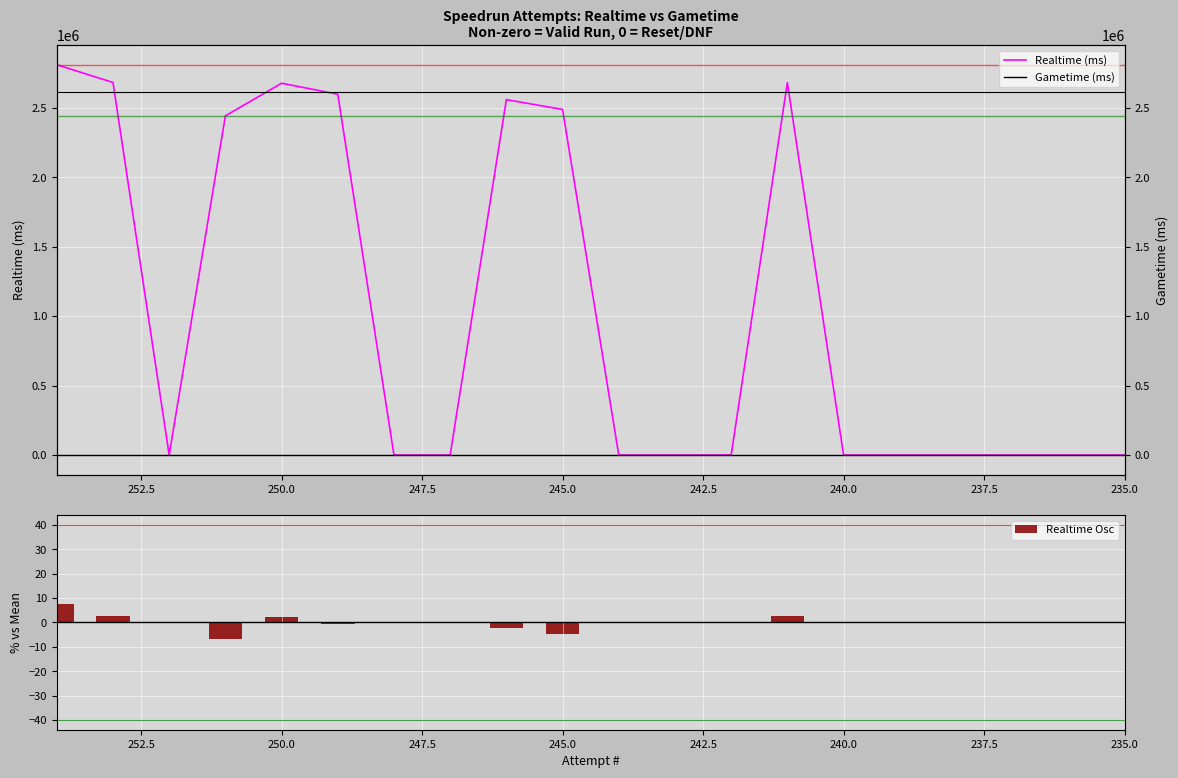

Reading left to right, what are all the values shown in this chart?

Realtime (ms): 2810729	2682835	0	2442276	2677243	2598092	0	0	2559125	2488508	0	0	0	2681665	0	0	0	0	0	0
Gametime (ms): 0	0	0	0	0	0	0	0	0	0	0	0	0	0	0	0	0	0	0	0